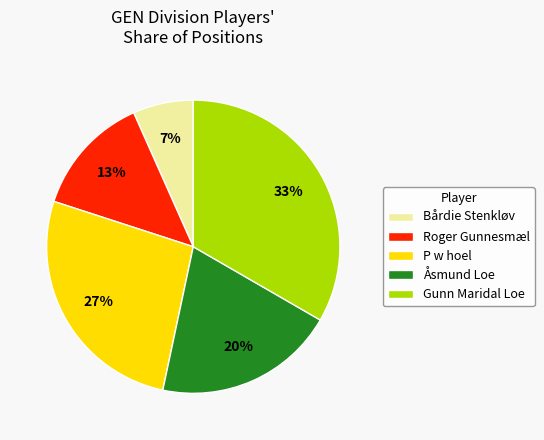

Rank the categories by value from highest to lowest.

Gunn Maridal Loe, P w hoel, Åsmund Loe, Roger Gunnesmæl, Bårdie Stenkløv